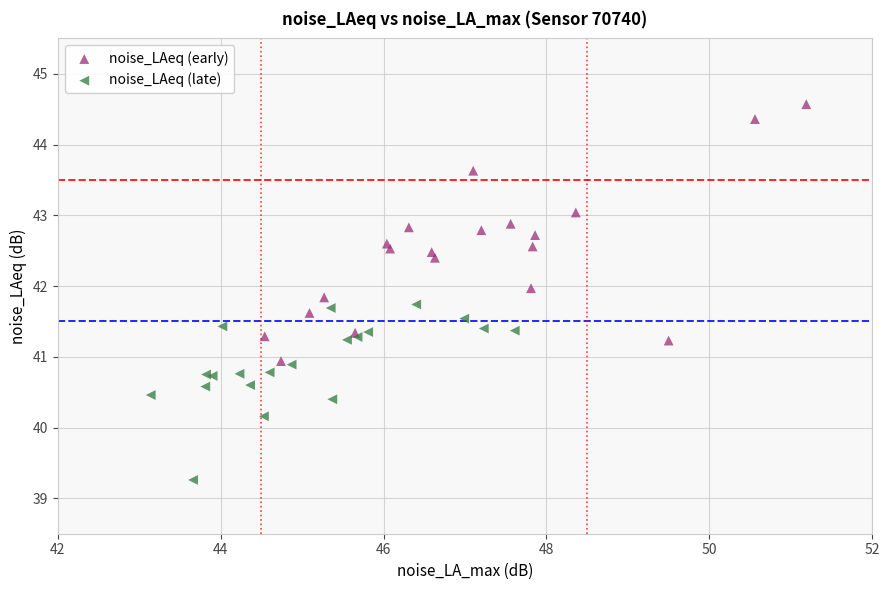

Which series contains the lowest Y value?

noise_LAeq (late)